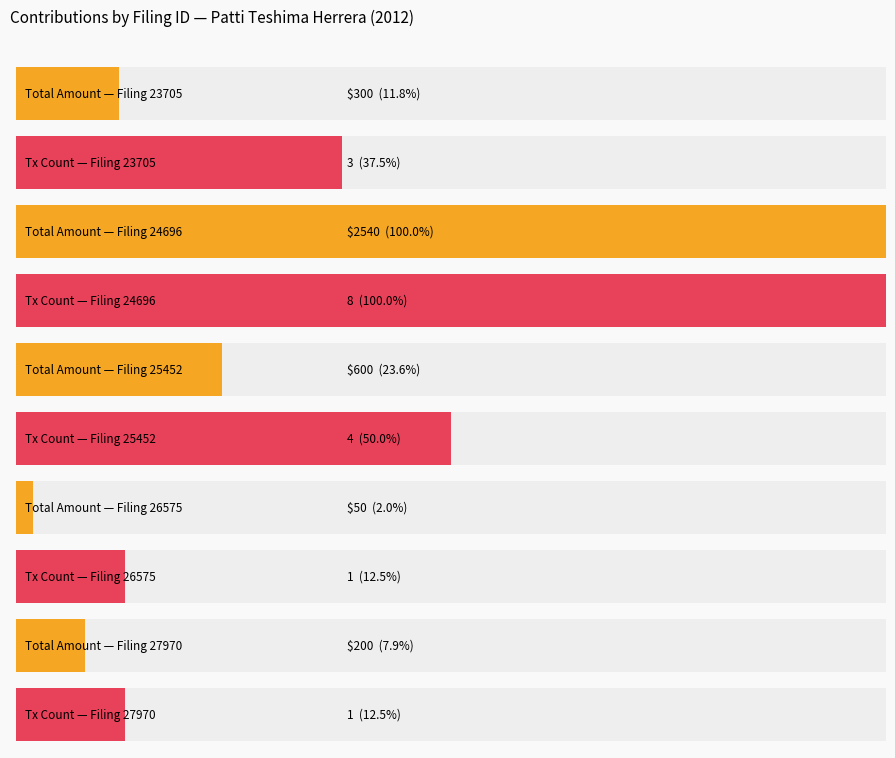

At which label does Total Amount first exceed 600?

24696